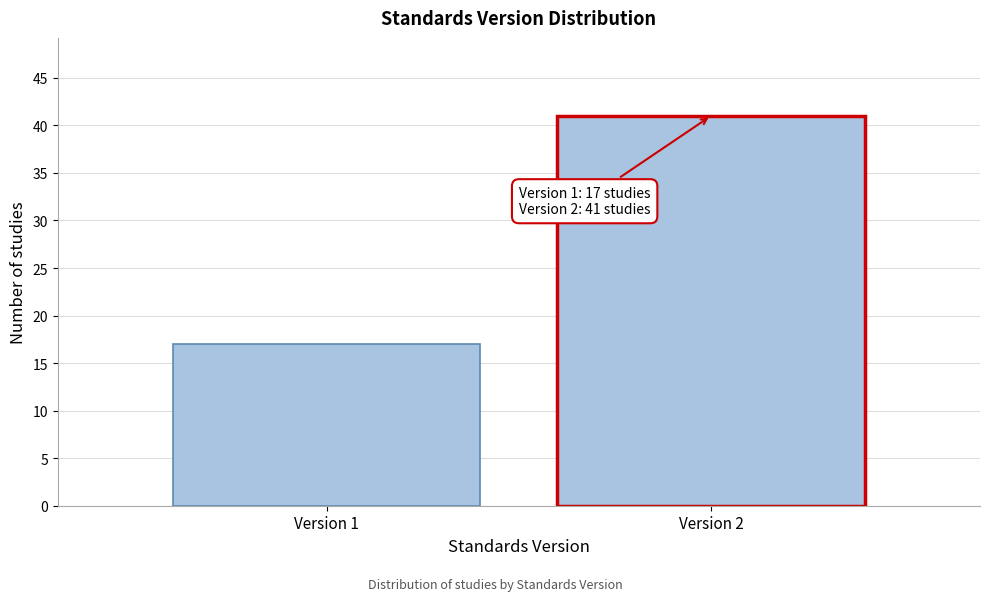

Reading left to right, list all the values displayed in this chart.

Version 1=17	Version 2=41